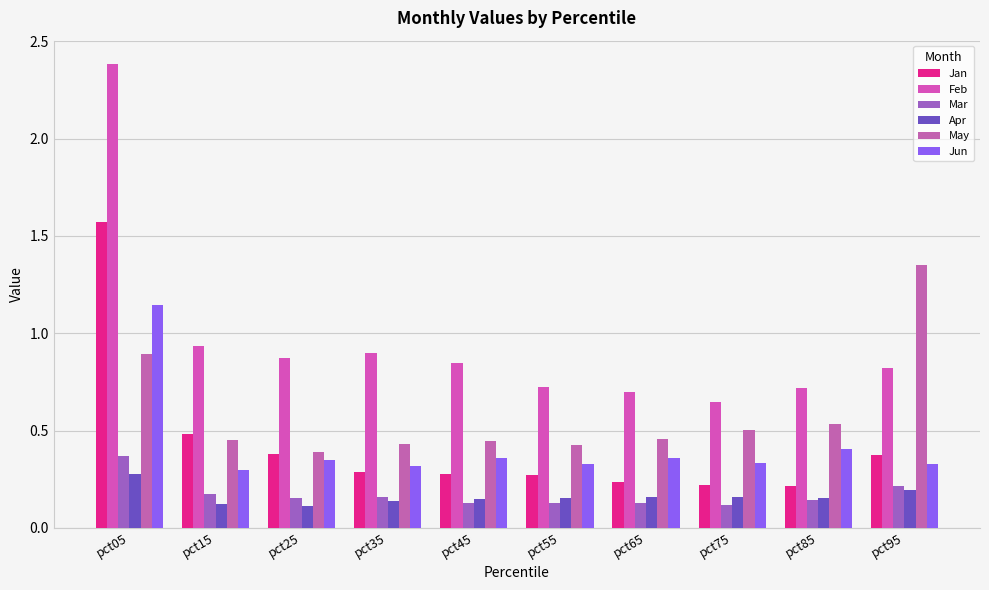

How many groups of bars are there?

10